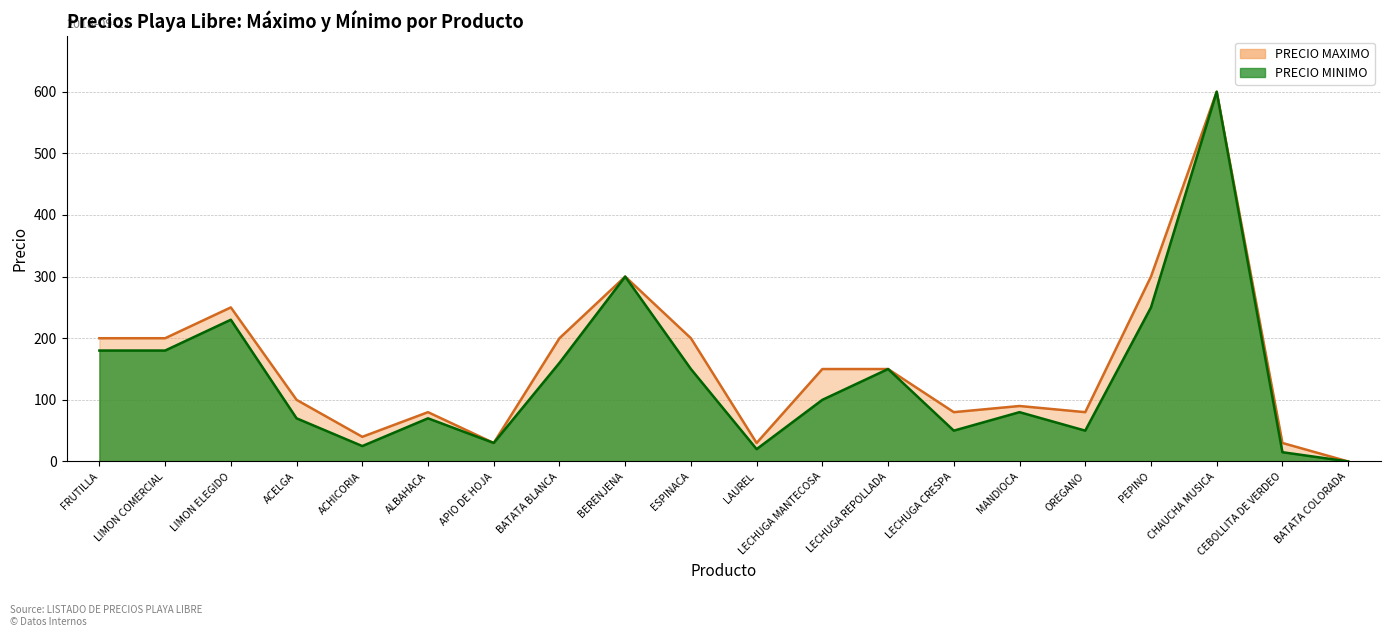

At how many categories does at least one series exceed 498?

1